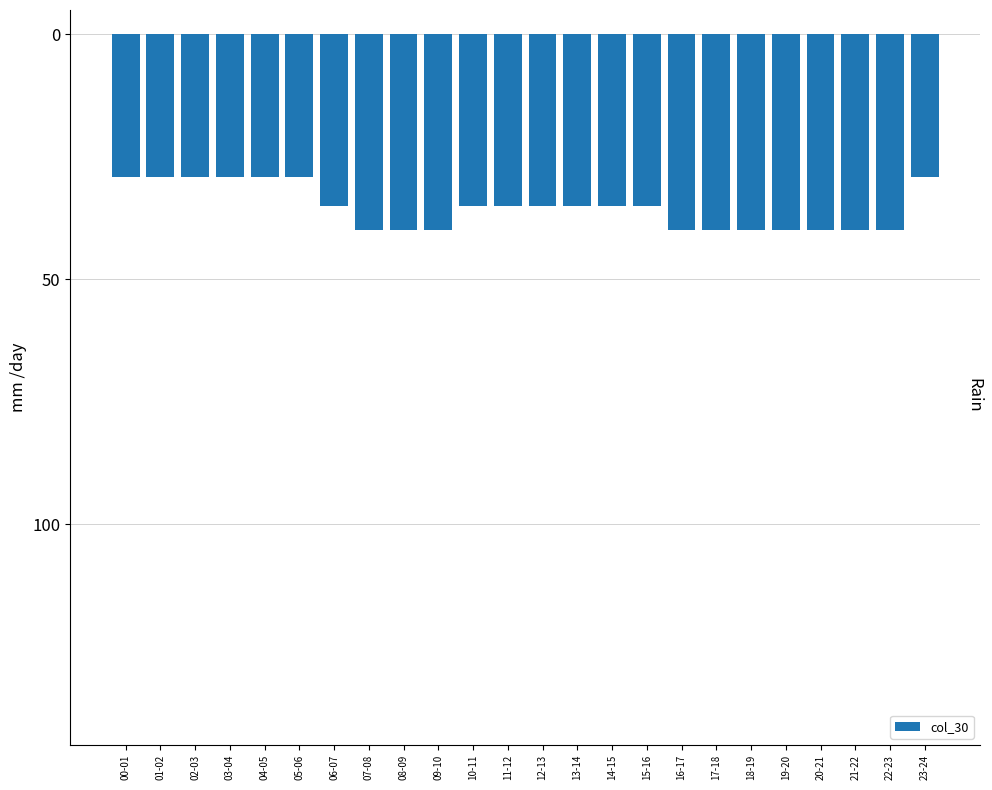

Does the chart contain any negative values?

Yes